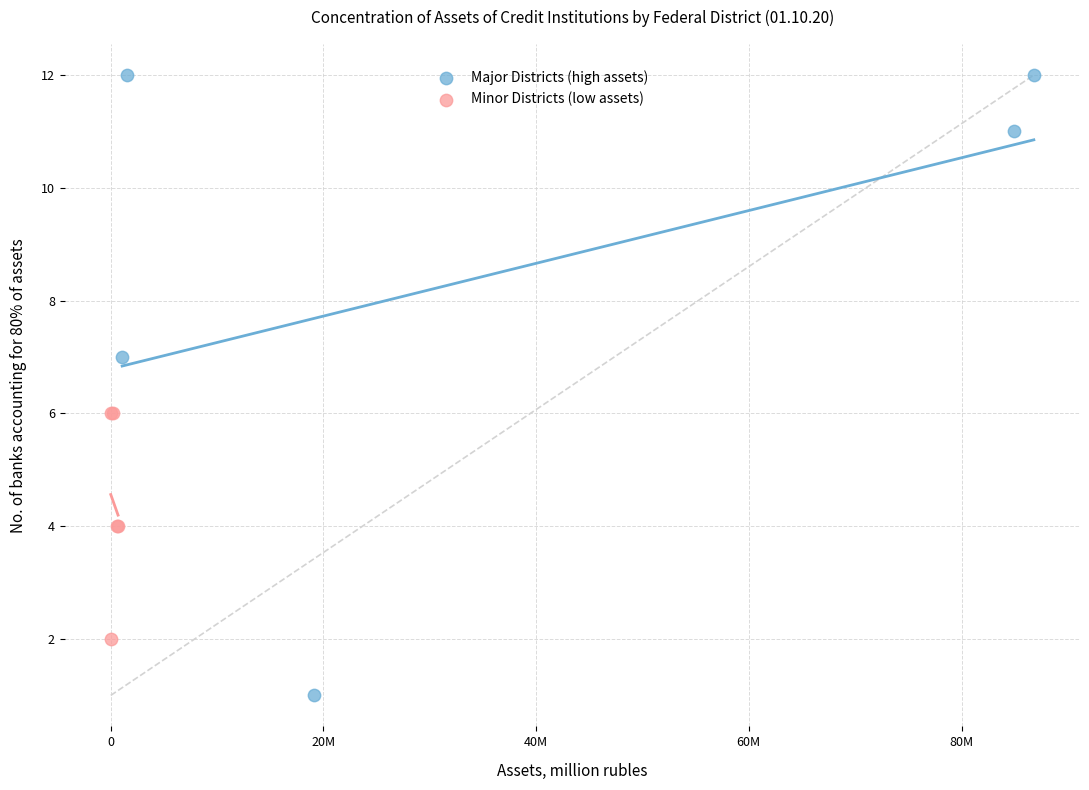

Which series contains the lowest Y value?

Major Districts (high assets)